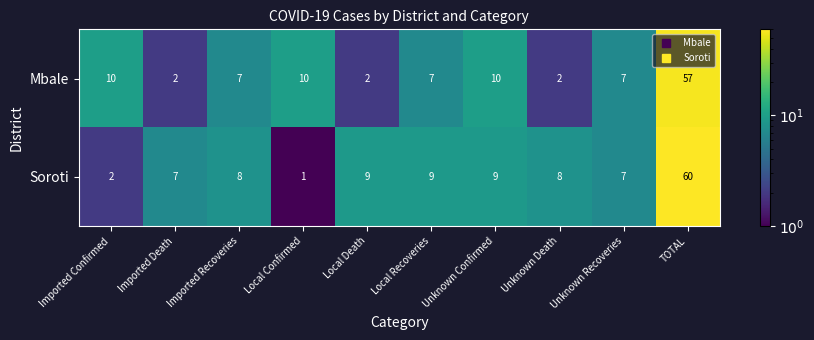

What is the approximate value of Soroti at Local Recoveries?

9